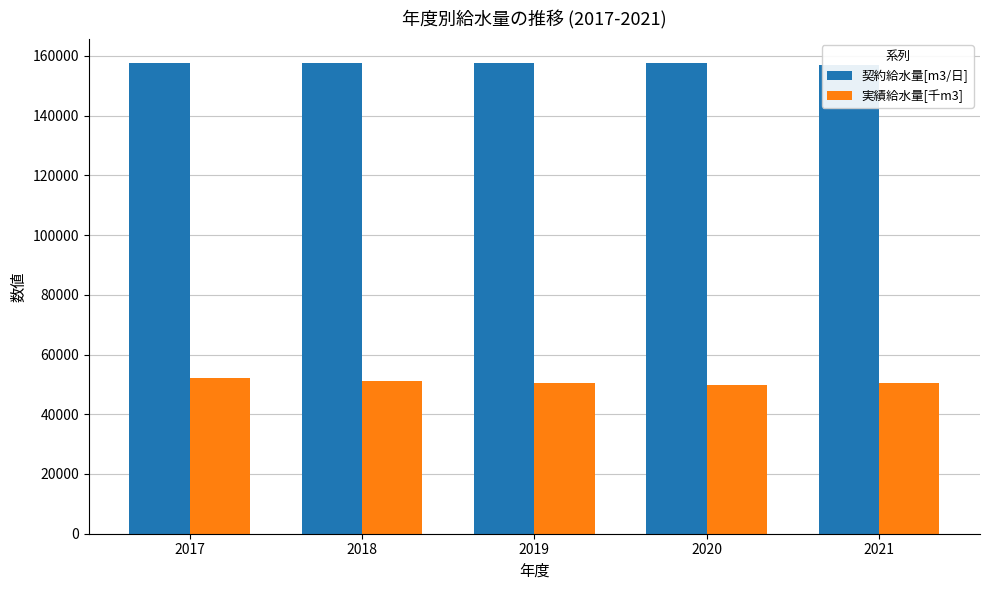

What is the sum of all 契約給水量[m3/日] values?

787130